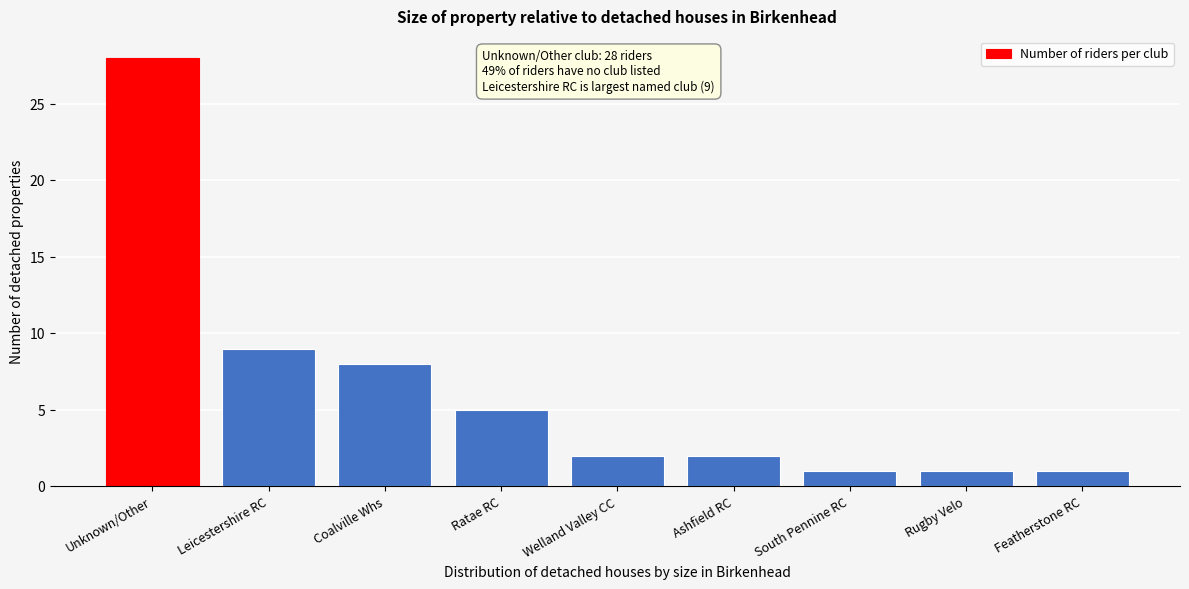

Reading right to left, extract all data points from this chart.

1	1	1	2	2	5	8	9	28